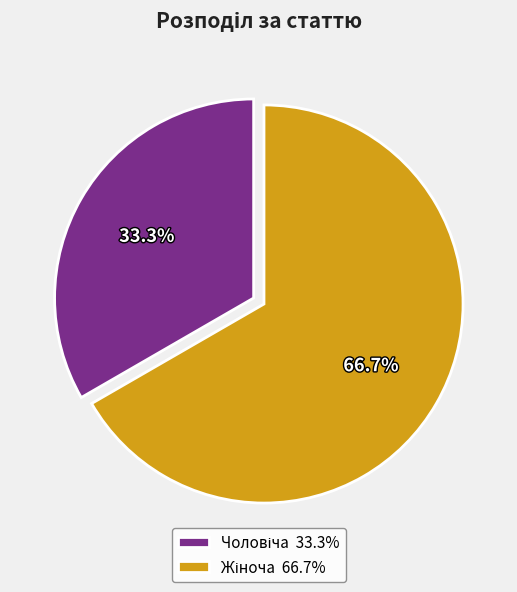

Is there a majority slice in this chart?

Yes